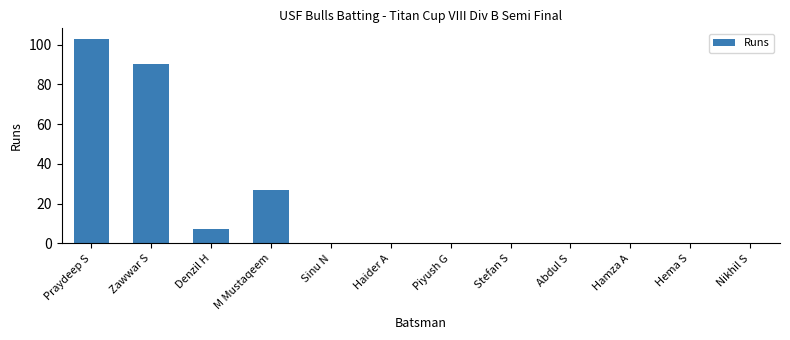

Reading left to right, list all the values displayed in this chart.

Praydeep S=103	Zawwar S=90	Denzil H=7	M Mustaqeem=27	Sinu N=0	Haider A=0	Piyush G=0	Stefan S=0	Abdul S=0	Hamza A=0	Hema S=0	Nikhil S=0